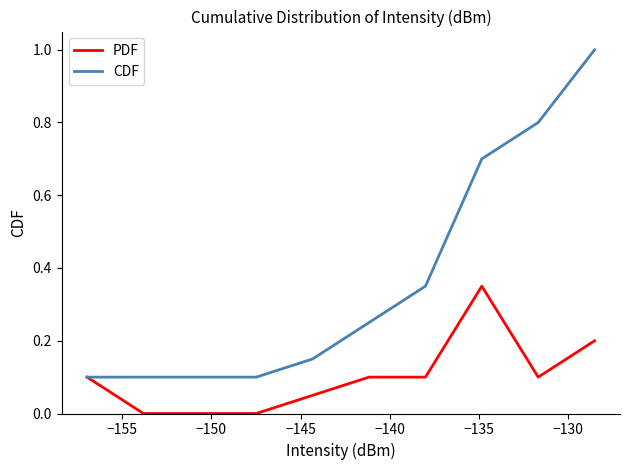

What is the maximum value shown in the chart?

1.0